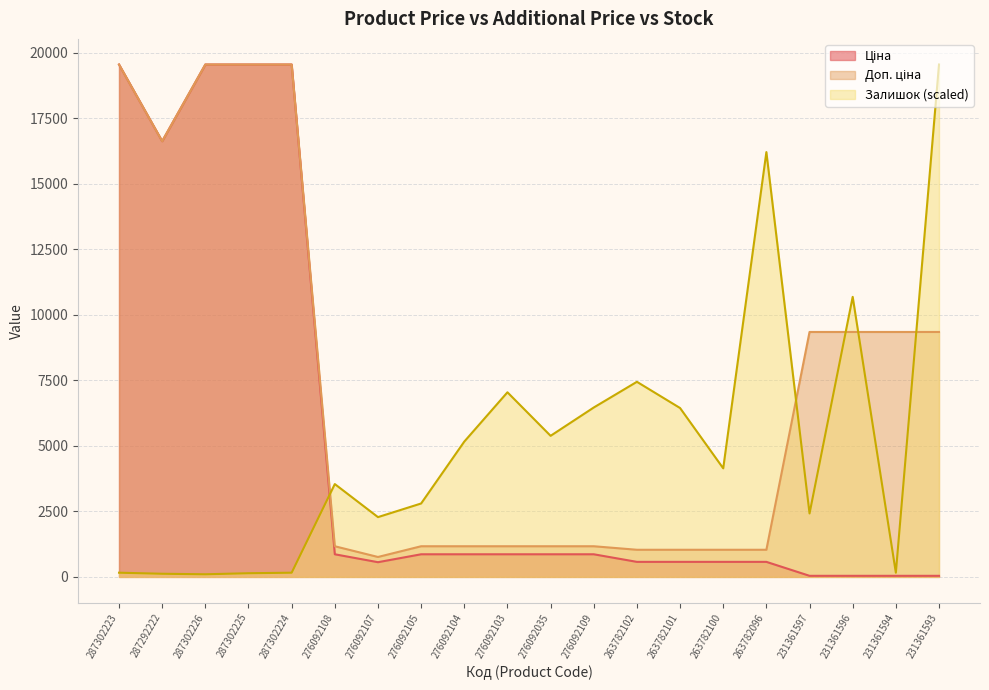

What is the difference between the second highest and minimum values in the Доп. ціна series?

18782.7